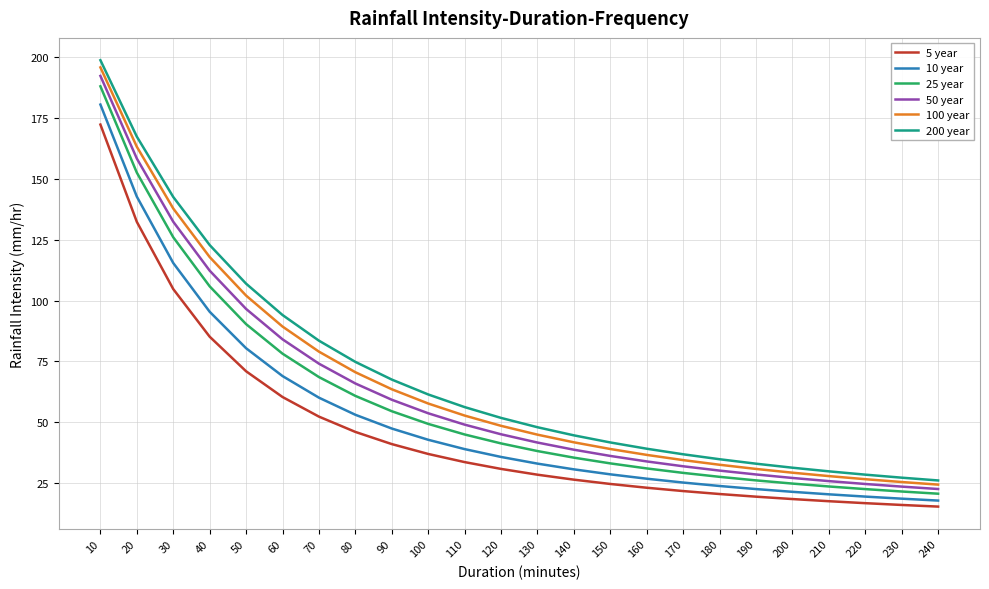

The 200 year series shows 35.6 at 120. True or false?

False